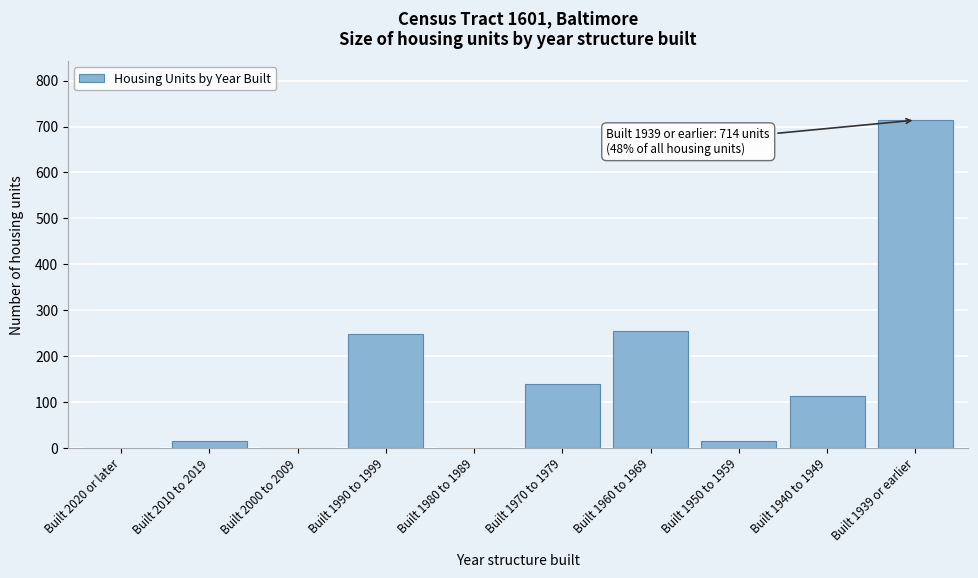

Reading right to left, extract all data points from this chart.

Built 1939 or earlier=714	Built 1940 to 1949=114	Built 1950 to 1959=14	Built 1960 to 1969=254	Built 1970 to 1979=140	Built 1980 to 1989=0	Built 1990 to 1999=248	Built 2000 to 2009=0	Built 2010 to 2019=14	Built 2020 or later=0